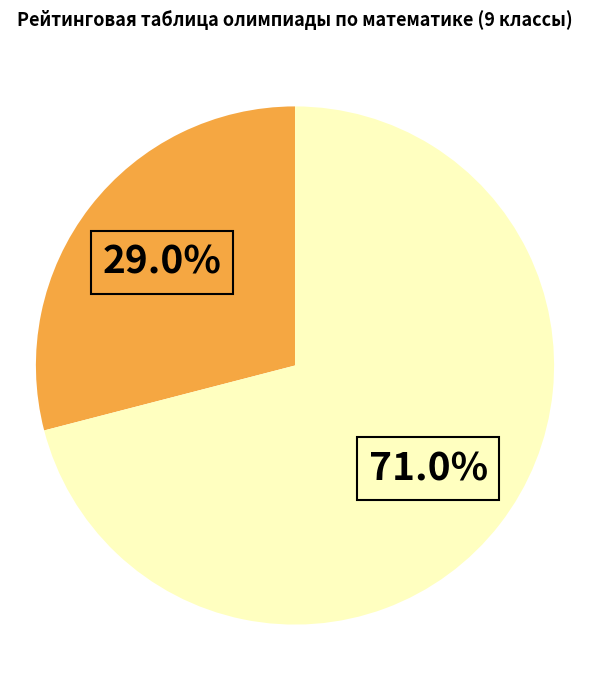

Is there any slice that represents more than half of the pie?

Yes